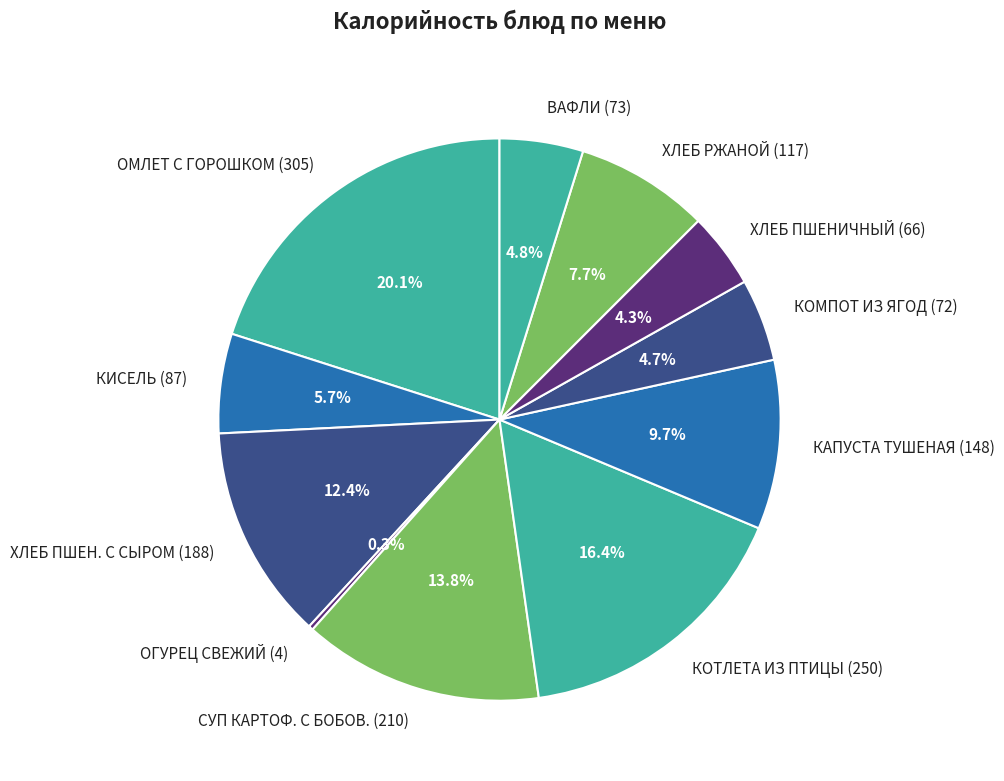

What is the ratio of the value at СУП КАРТОФ. С БОБОВ. (210) to the value at ВАФЛИ (73)?

2.9